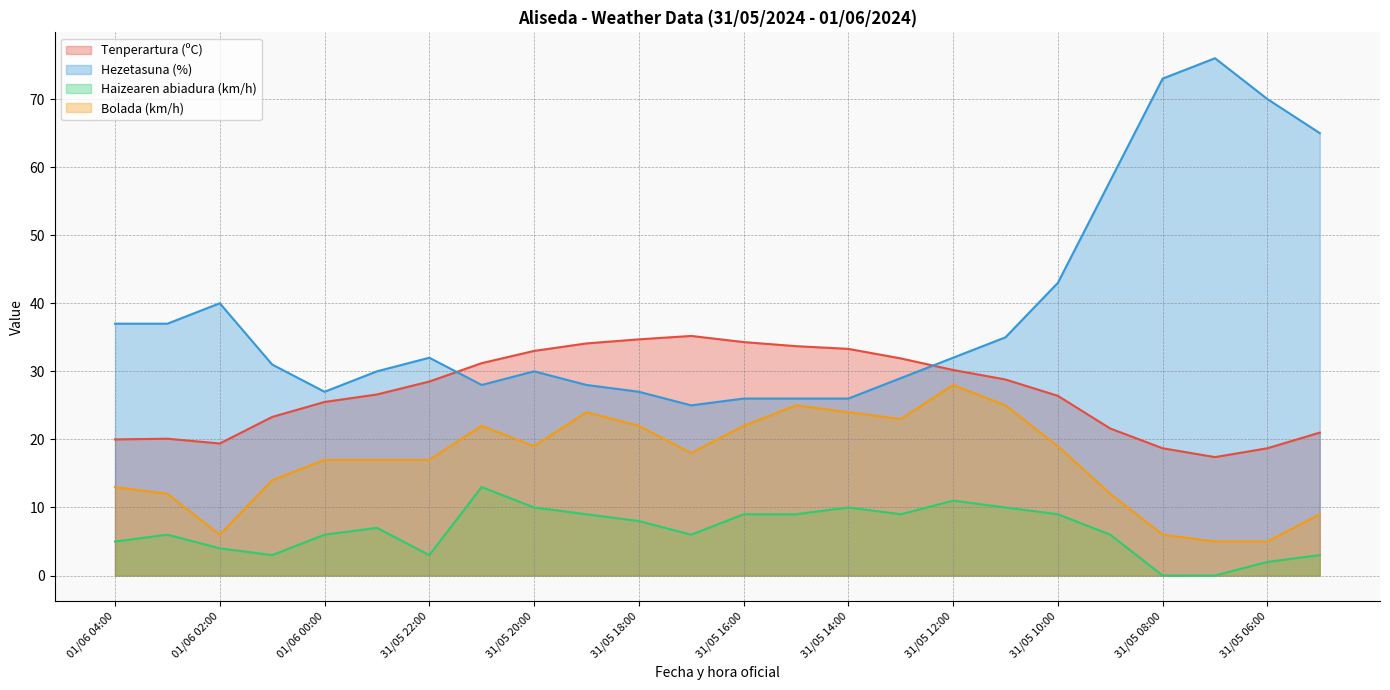

How many interior local peaks does the Haizearen abiadura (km/h) series have?

5